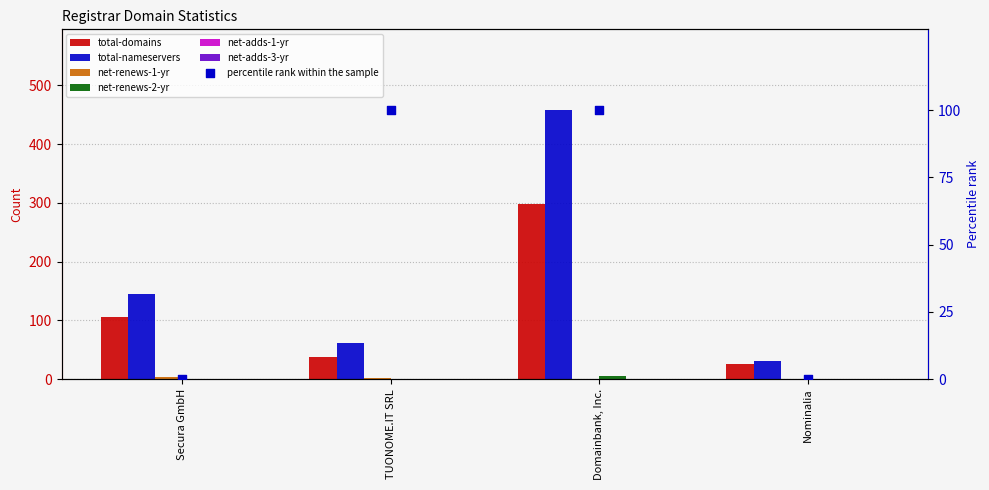

Which series has the largest total across all categories?

total-nameservers